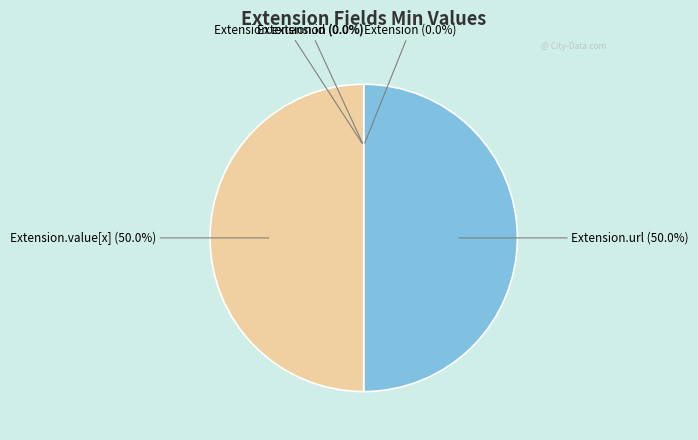

Which category has the biggest portion of the pie?

Extension.url